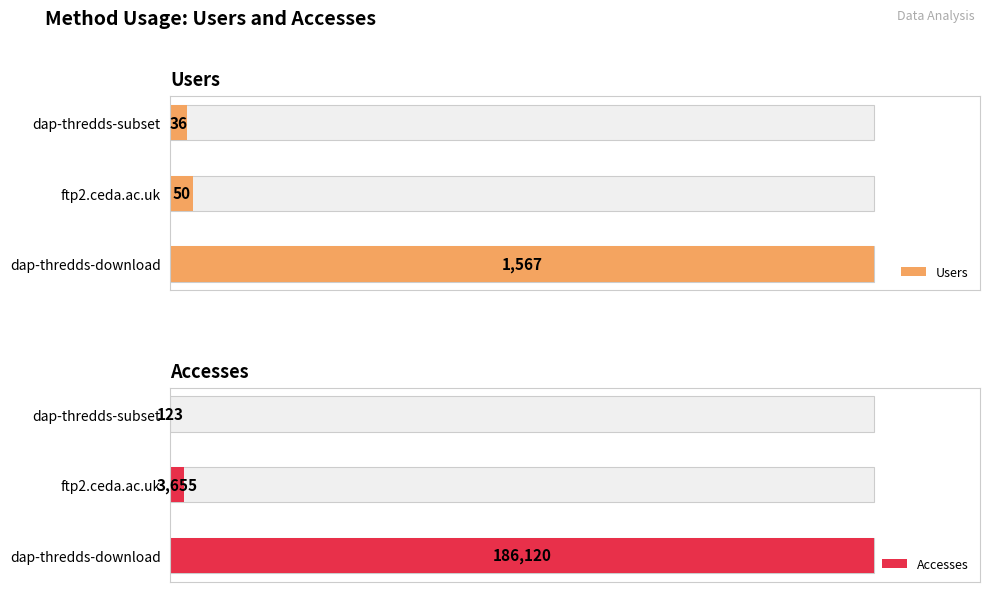

How many values in the Users series exceed 50?

1